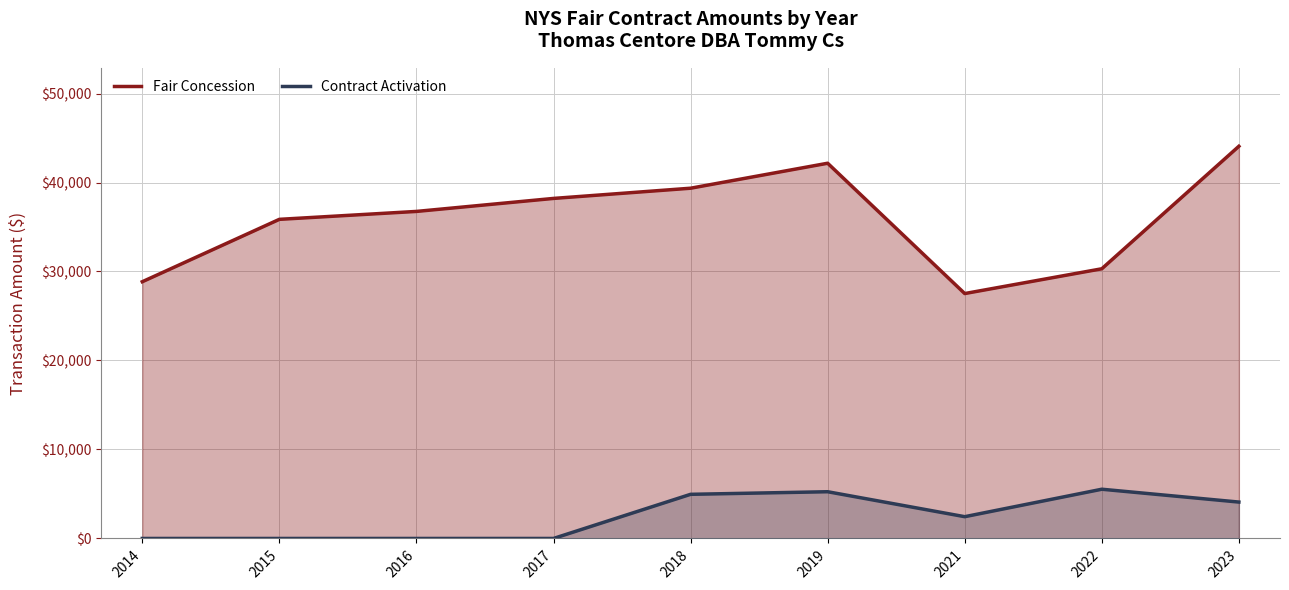

Count the number of data series in this chart.

2